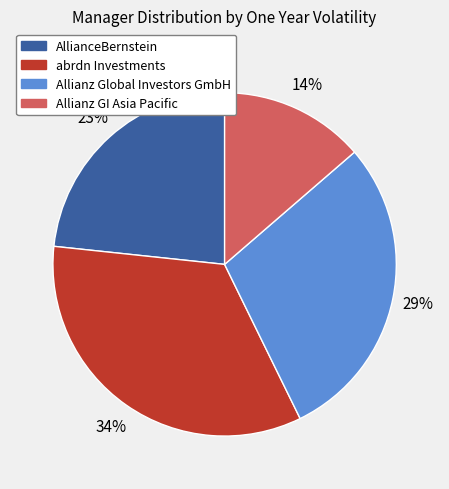

Is there a majority slice in this chart?

No